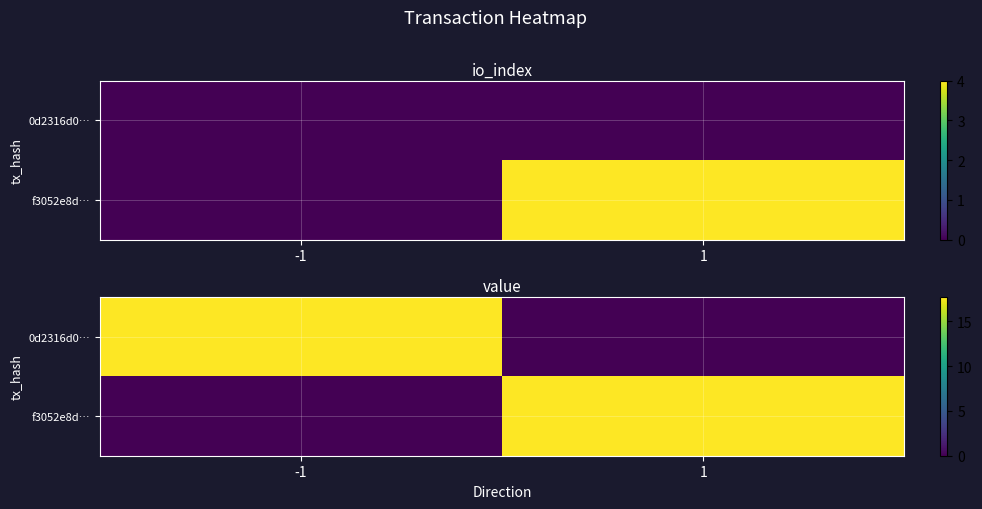

At 1, list the series in order from smallest to largest.

0d2316d0…, f3052e8d…